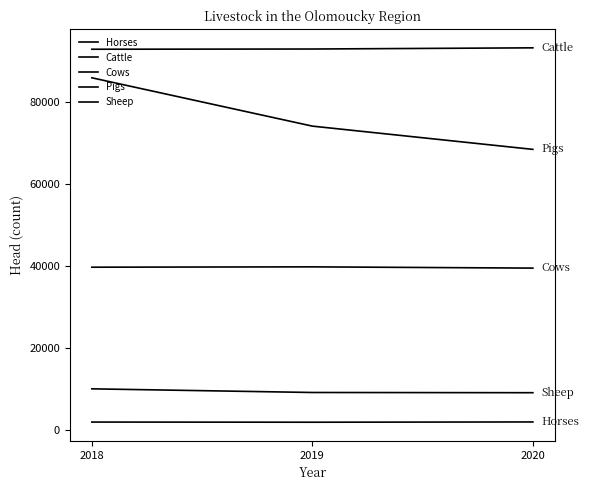

What is the approximate value of Pigs at 2020?

68370